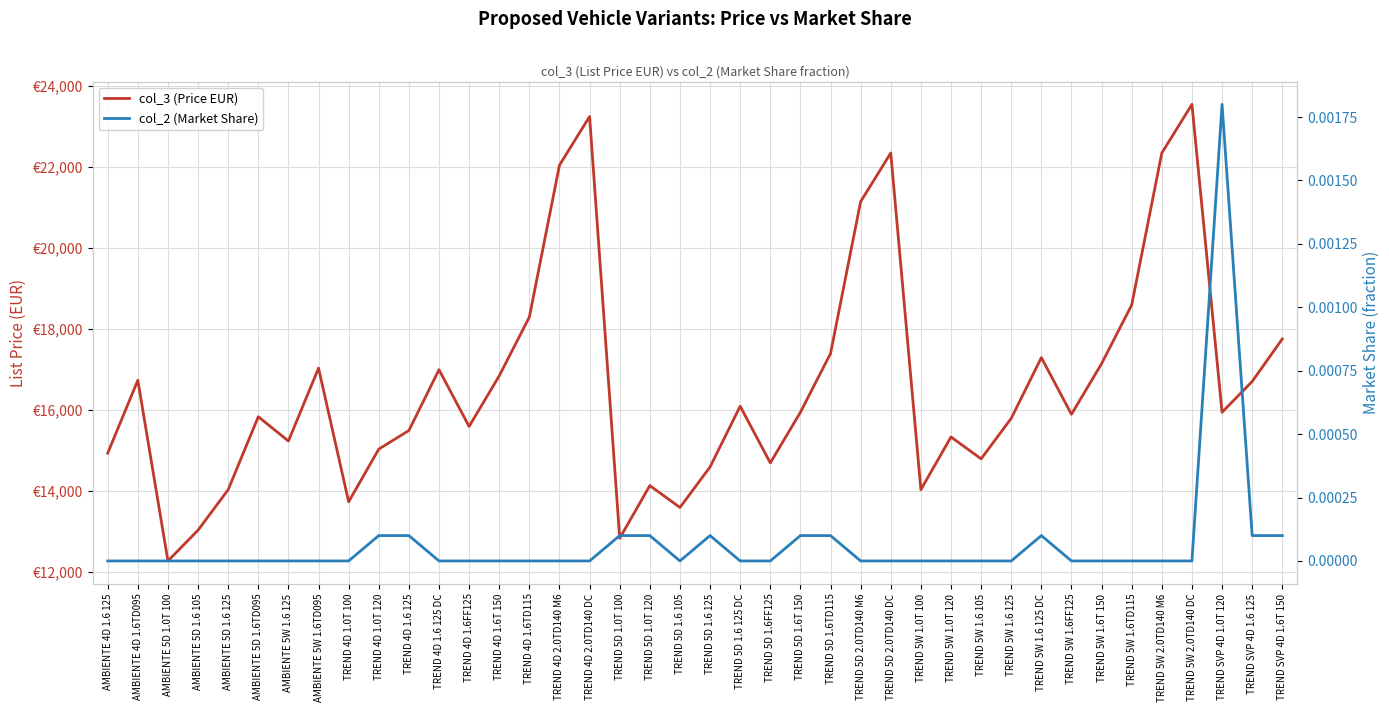

Between TREND 5D 1.6 125 DC and TREND SVP 4D 1.6 125, which is larger?

TREND SVP 4D 1.6 125